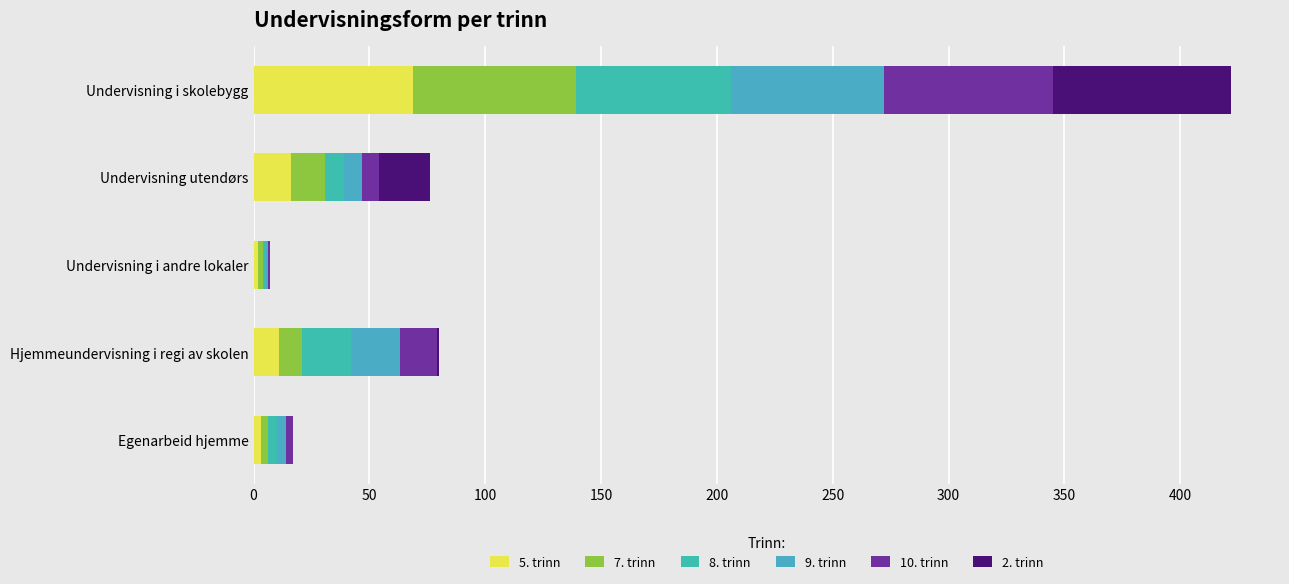

What are all the series names shown in the legend?

5. trinn, 7. trinn, 8. trinn, 9. trinn, 10. trinn, 2. trinn